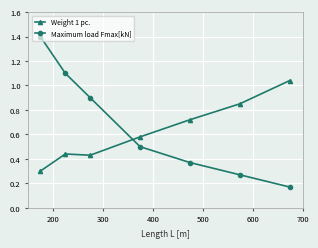

Rank the series by their maximum value, from highest to lowest.

Maximum load Fmax[kN], Weight 1 pc.